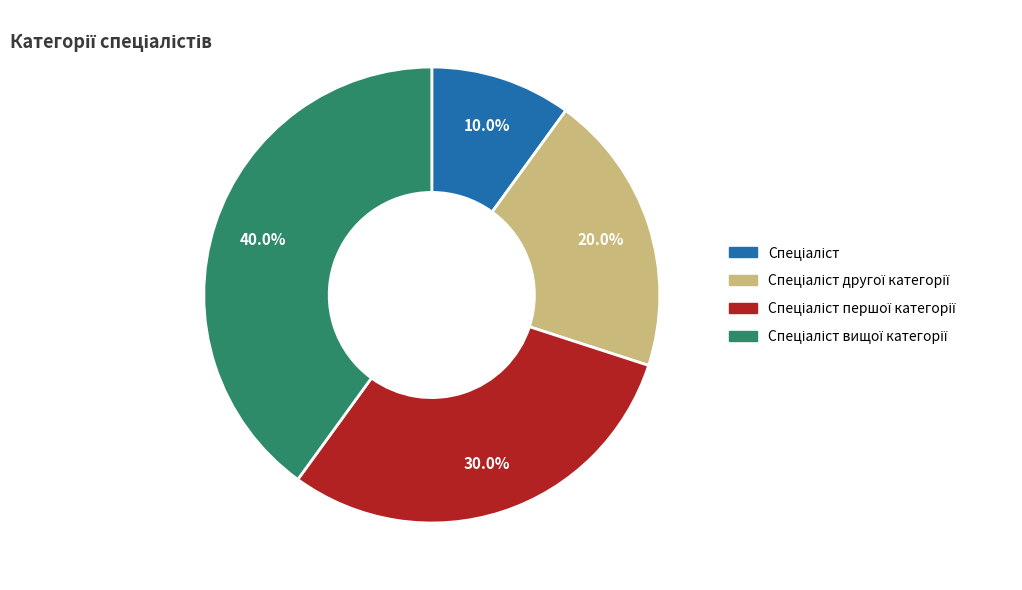

How many segments does this pie chart have?

4